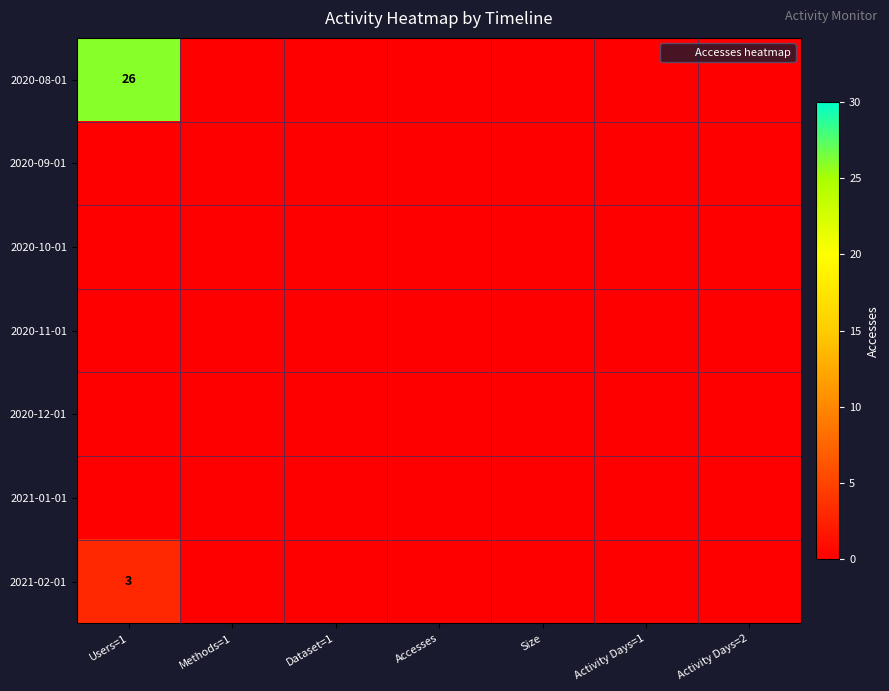

At Methods=1, list the series in order from smallest to largest.

2020-08-01, 2020-09-01, 2020-10-01, 2020-11-01, 2020-12-01, 2021-01-01, 2021-02-01